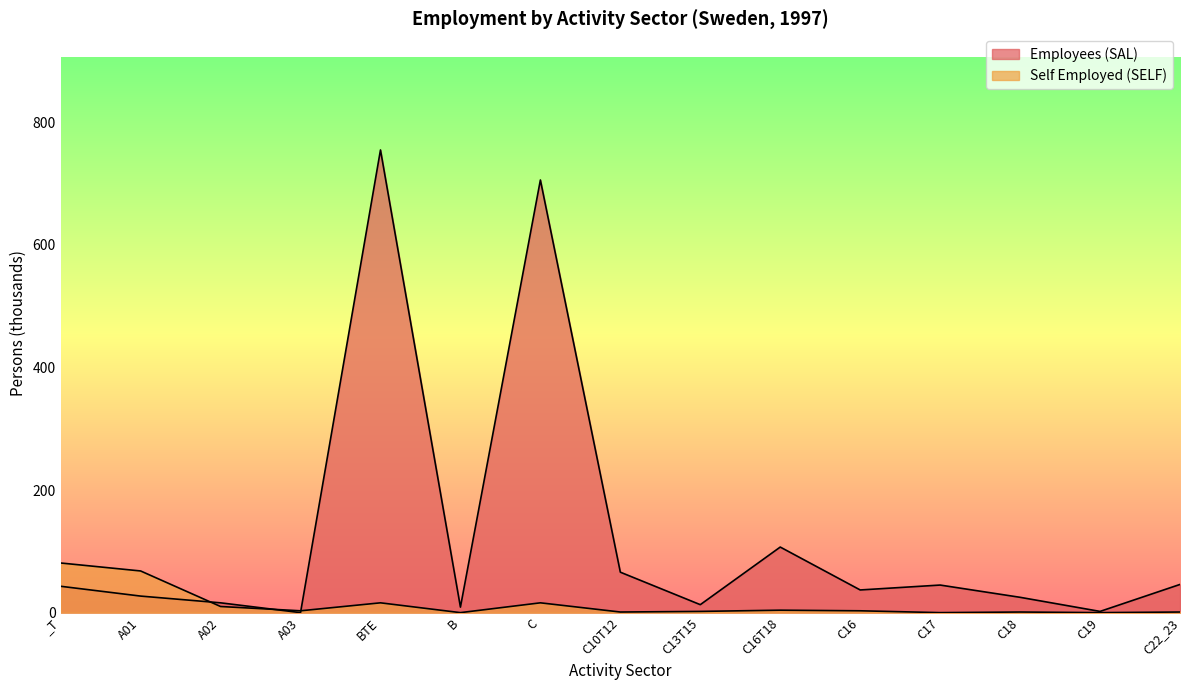

Where is the first local maximum for Self Employed (SELF)?

BTE